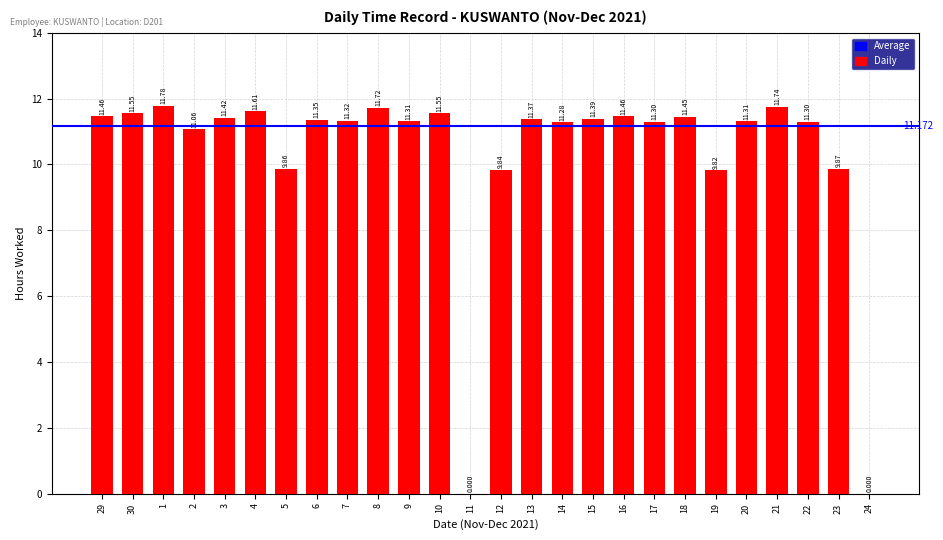

Are the bars horizontal?

No